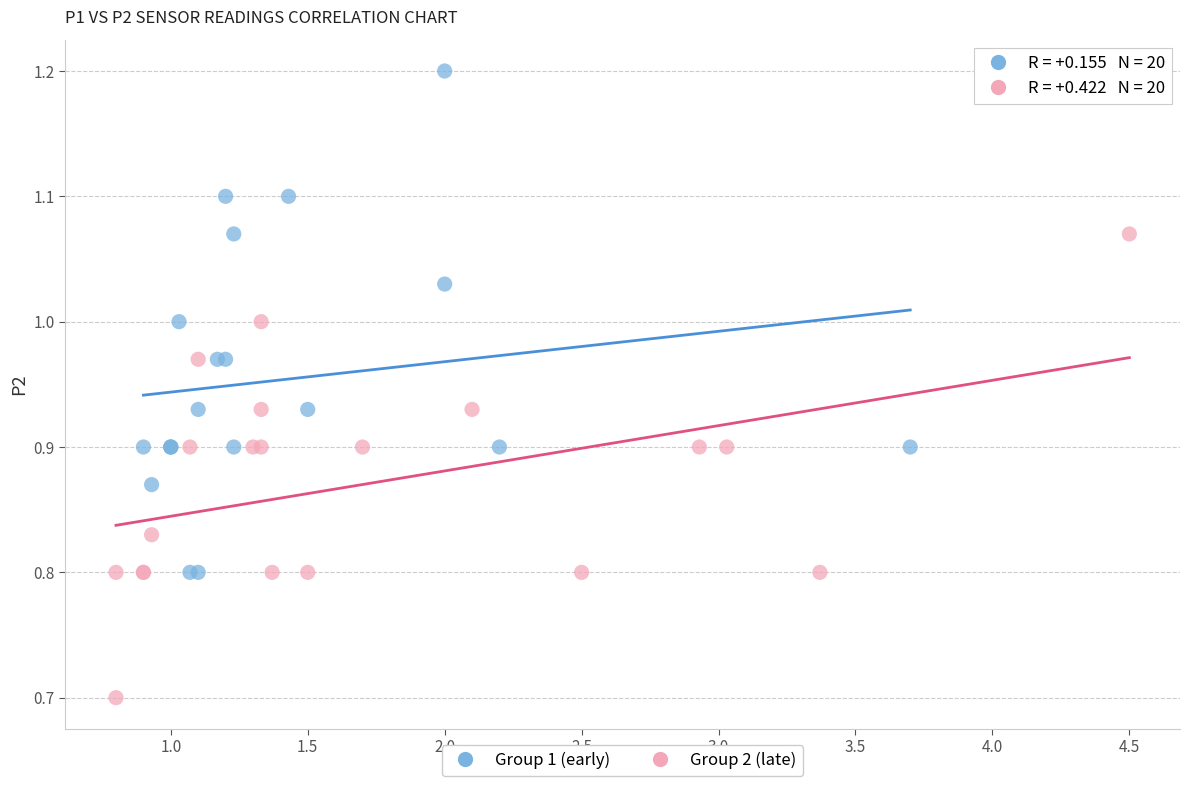

Which series reaches the minimum Y coordinate?

Group 2 (late)